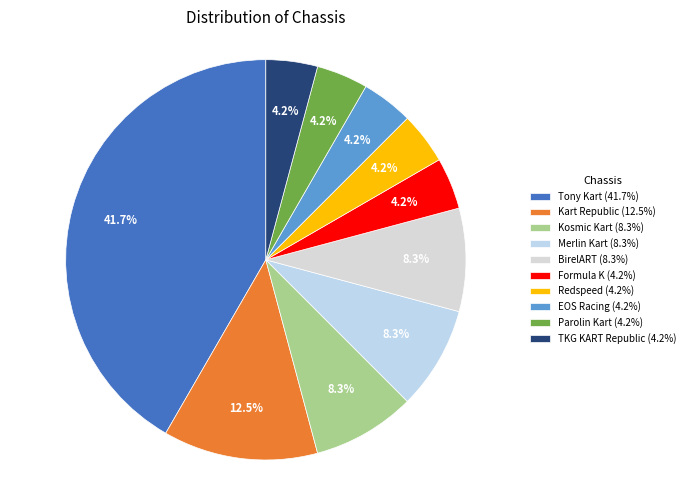

To the nearest percent, what percentage of the pie is TKG KART Republic?

4%